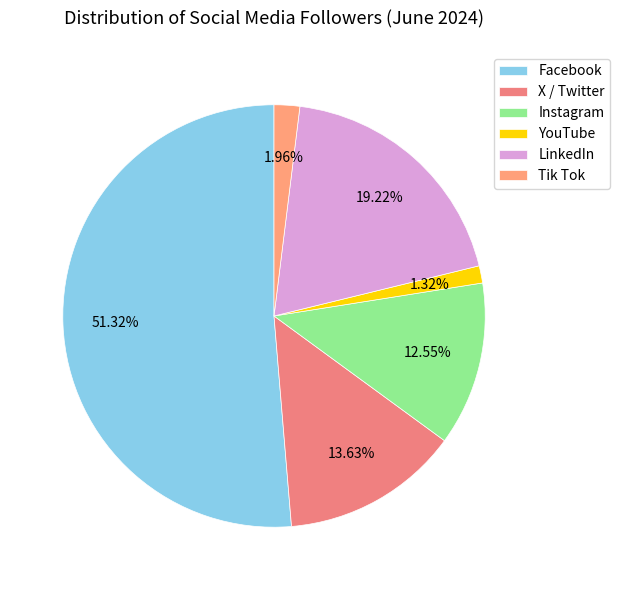

Count the number of slices in the pie.

6